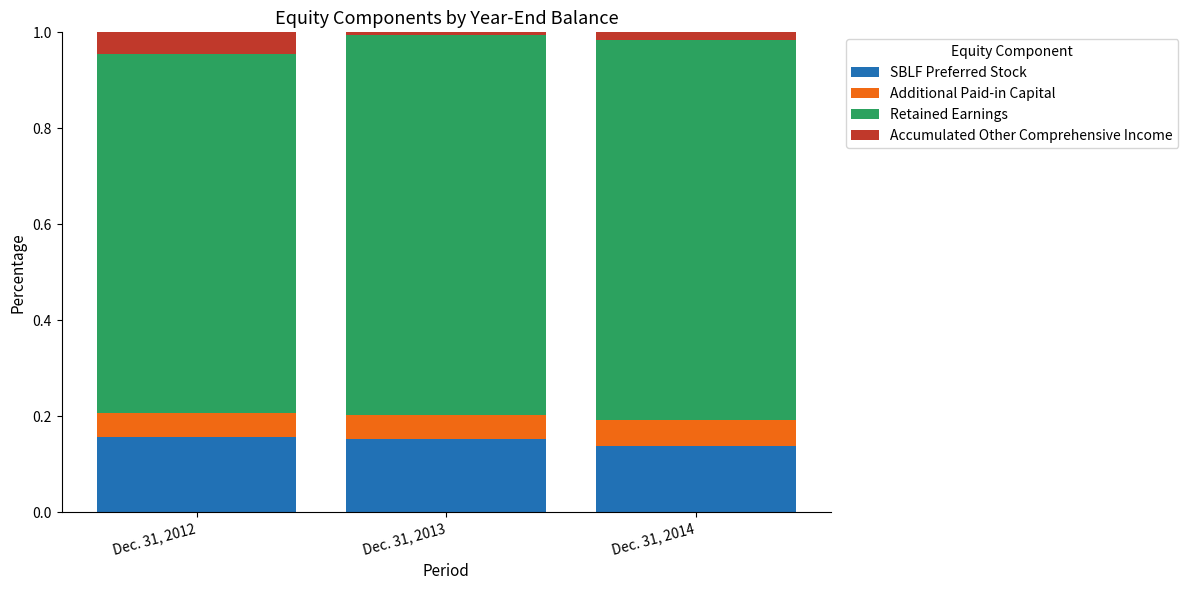

What is the sum of all SBLF Preferred Stock values?

0.4